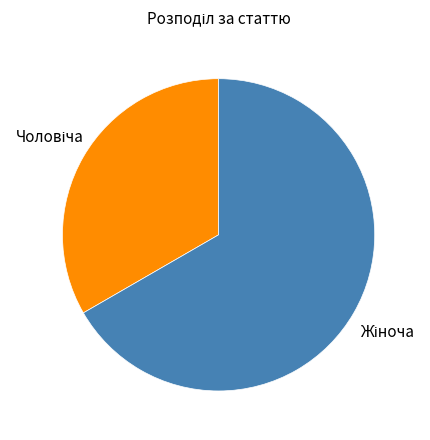

Does any single category account for the majority?

Yes